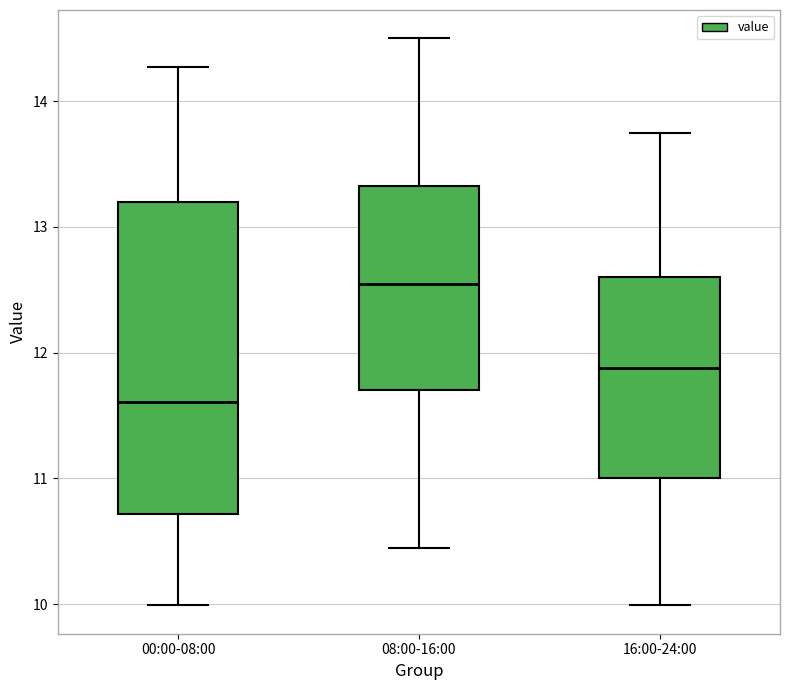

Which box is the tallest, from its lower edge to its upper edge?

00:00-08:00